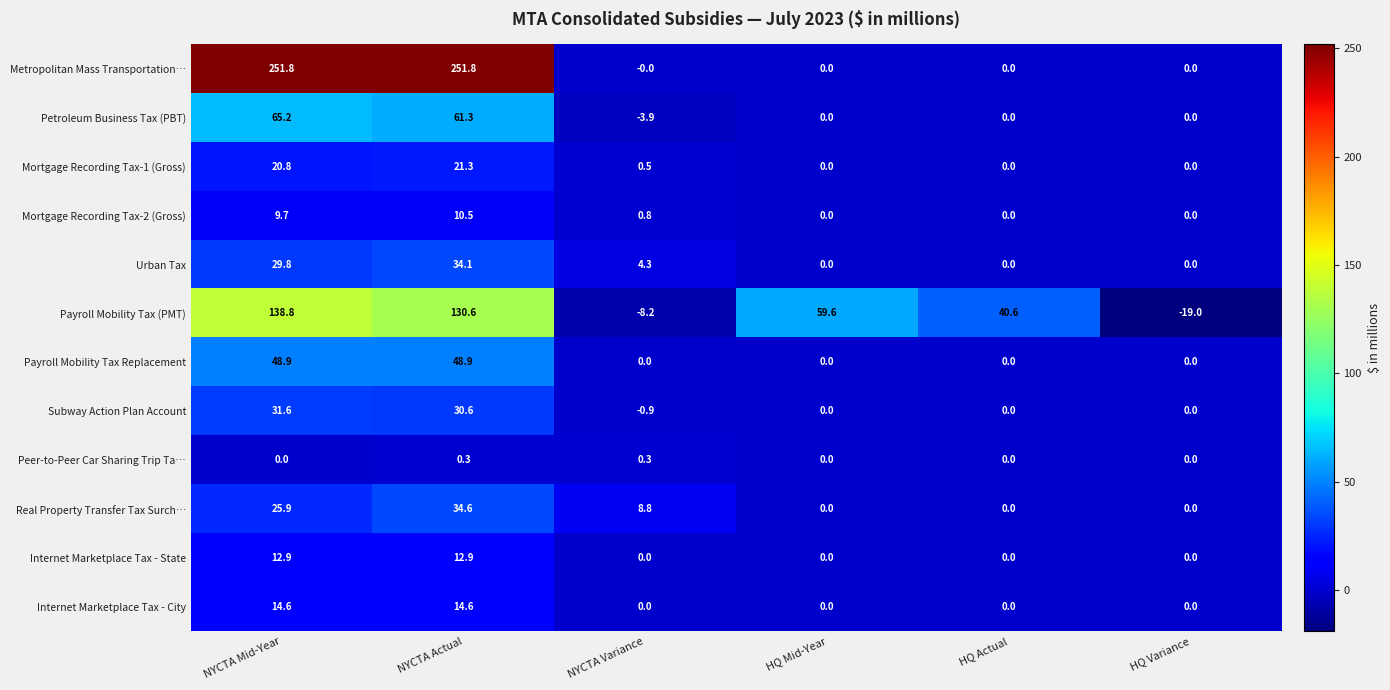

Which series has the largest total across all categories?

Metropolitan Mass Transportation…